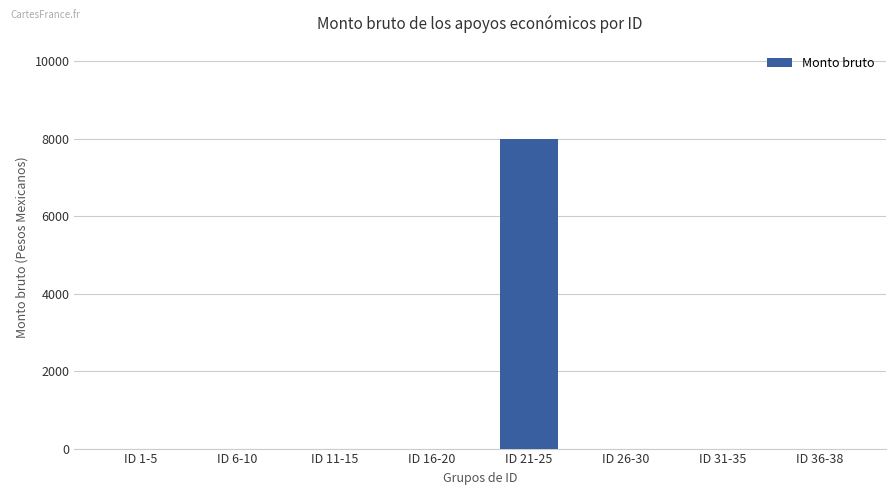

How many values exceed 0?

1